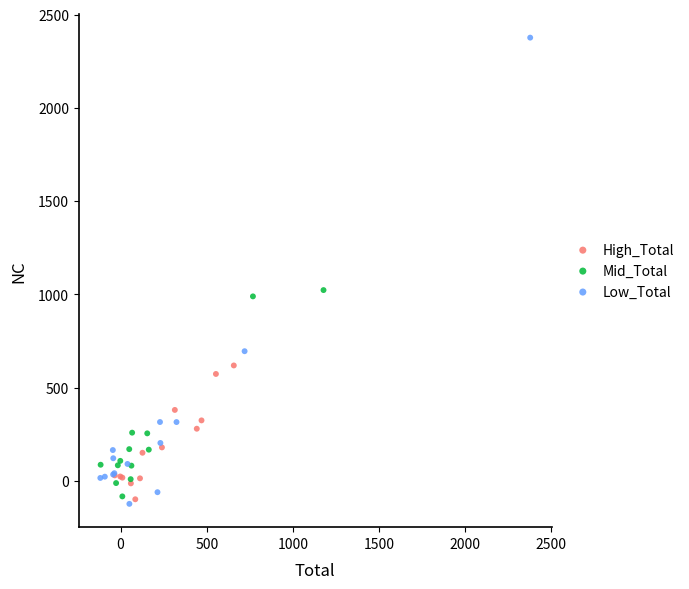

Which series reaches the maximum Y coordinate?

Low_Total